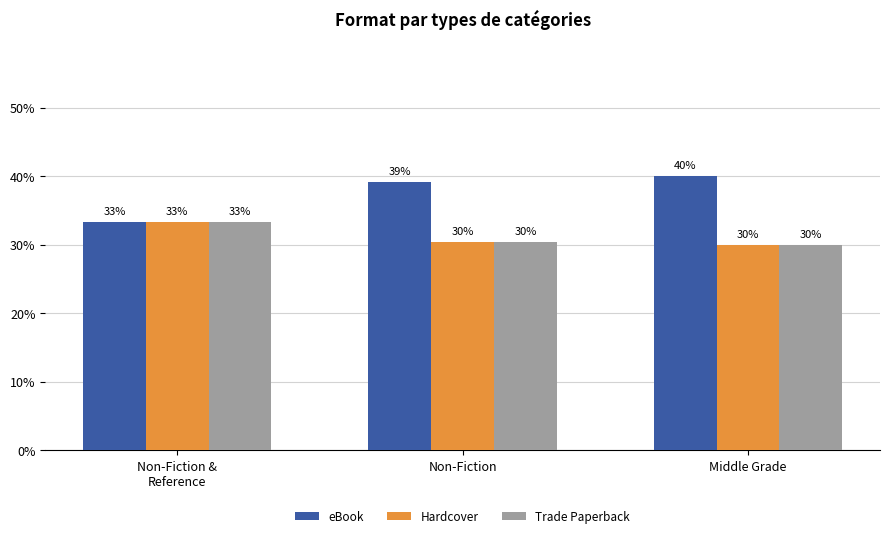

What are all the series names shown in the legend?

eBook, Hardcover, Trade Paperback